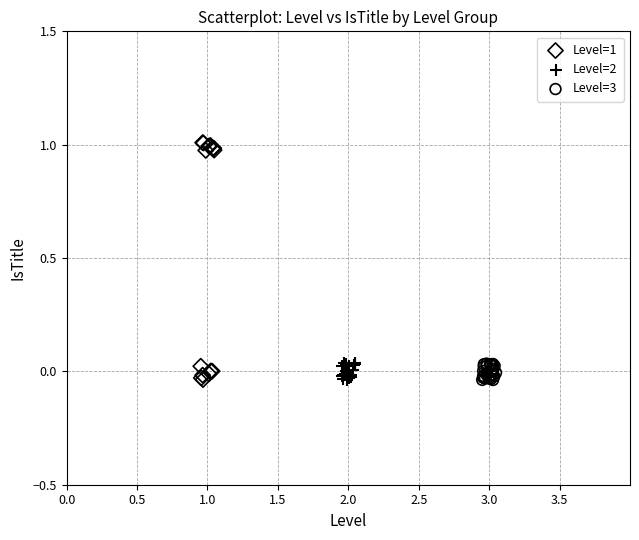

Which series contains the highest Y value?

Level=1